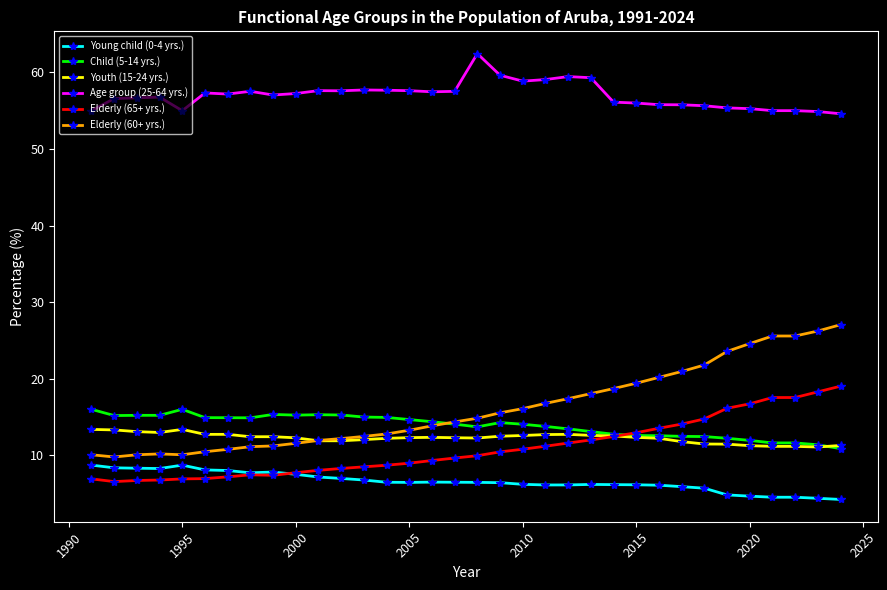

True or false: Age group (25-64 yrs.) and Youth (15-24 yrs.) cross at least once.

False